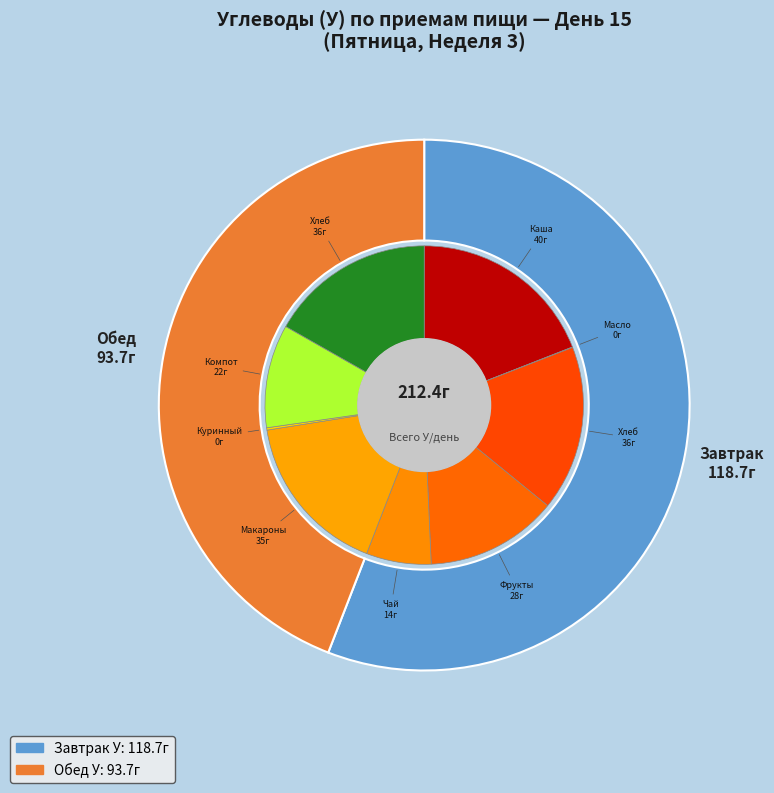

To the nearest percent, what portion does Обед represent?

44%